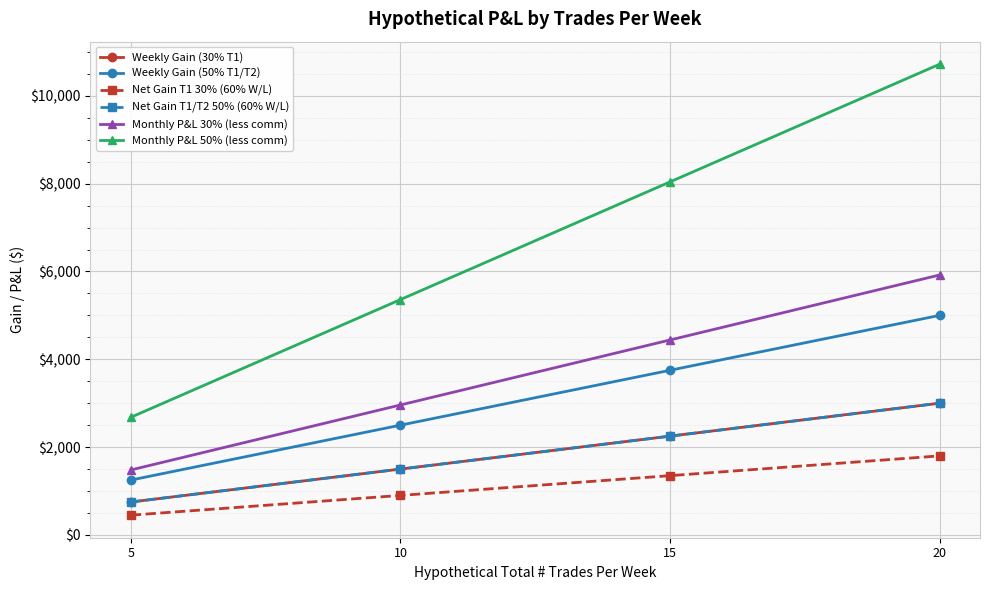

The Monthly P&L 50% (less comm) series shows 5360 at 10. True or false?

True